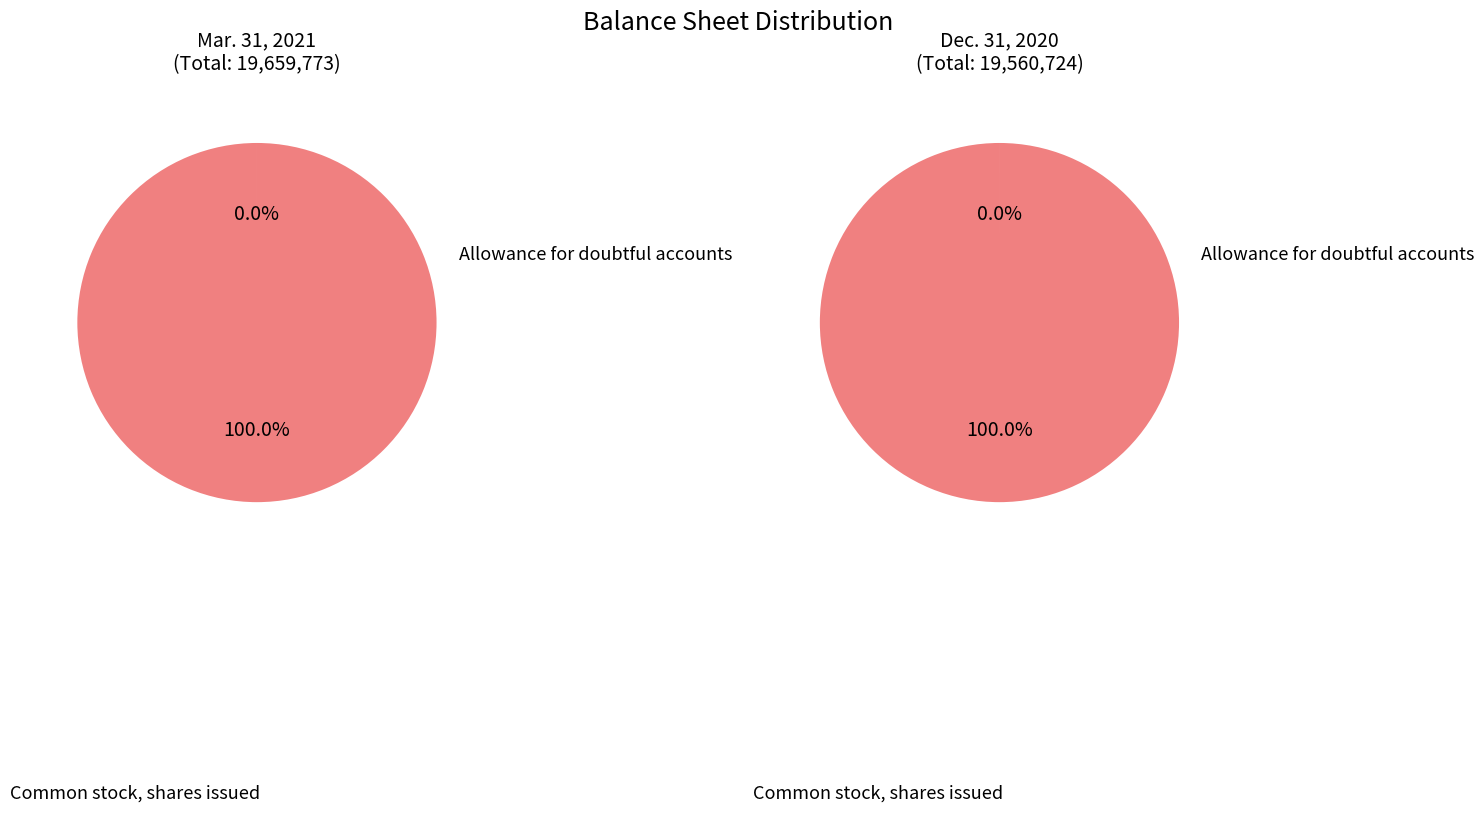

True or false: Common stock, shares issued accounts for 59% of the total.

False